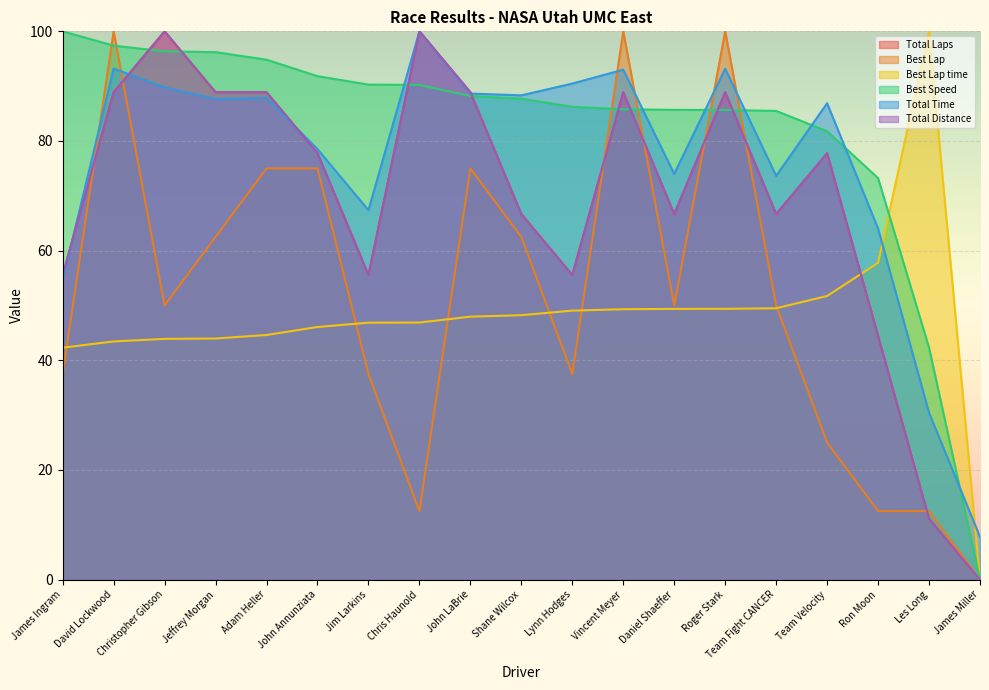

The value of Total Time at John LaBrie is 88.7. True or false?

True